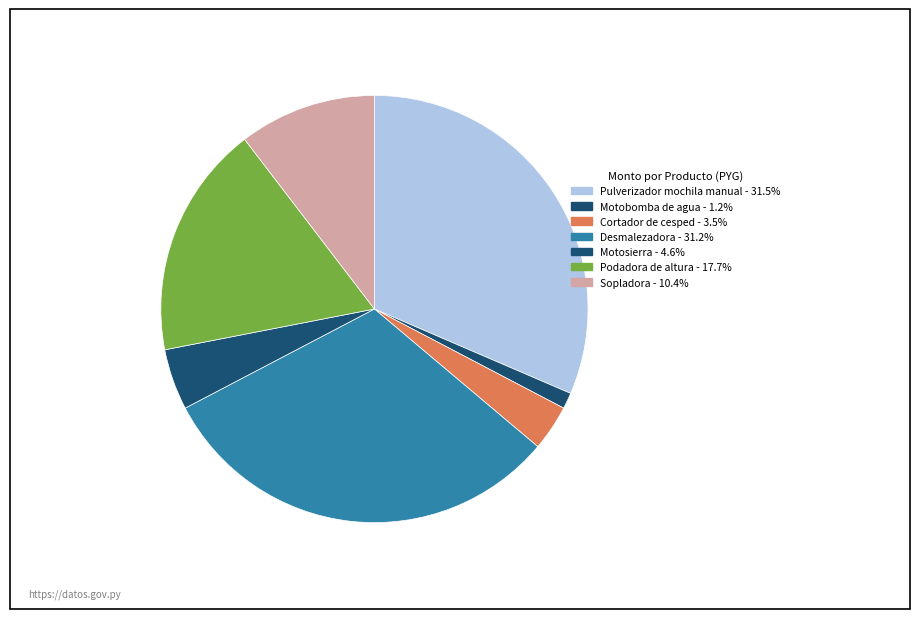

Which slice is the largest?

Pulverizador mochila manual